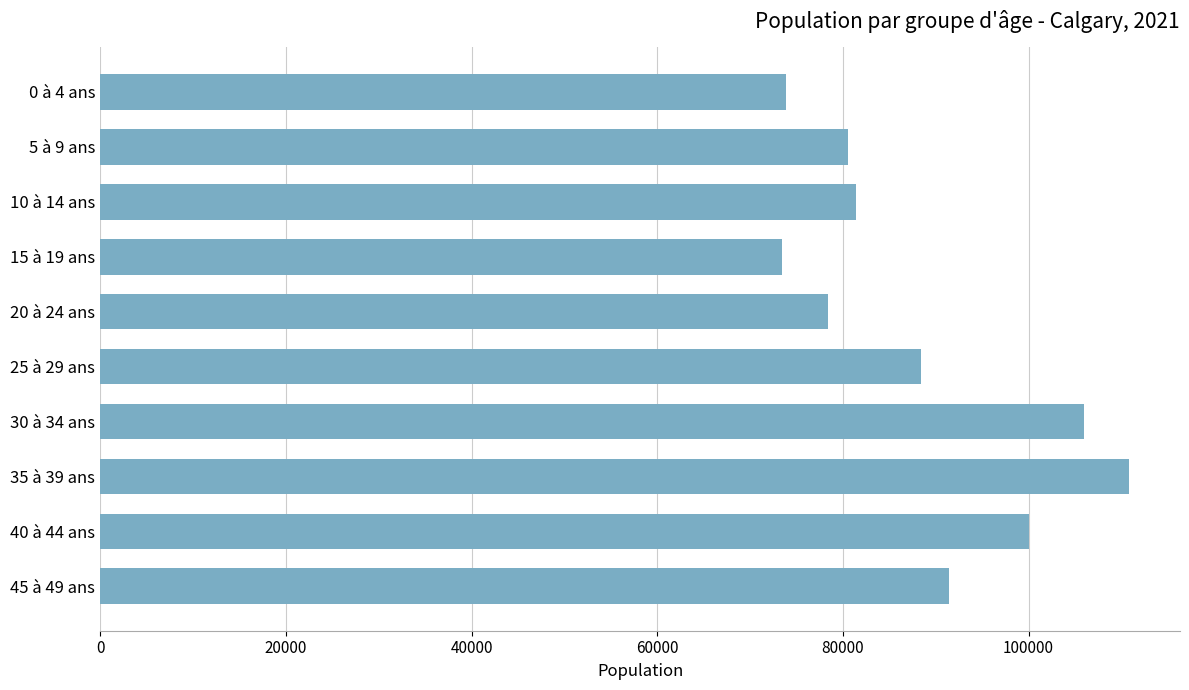

How many data points are less than 88385?

5